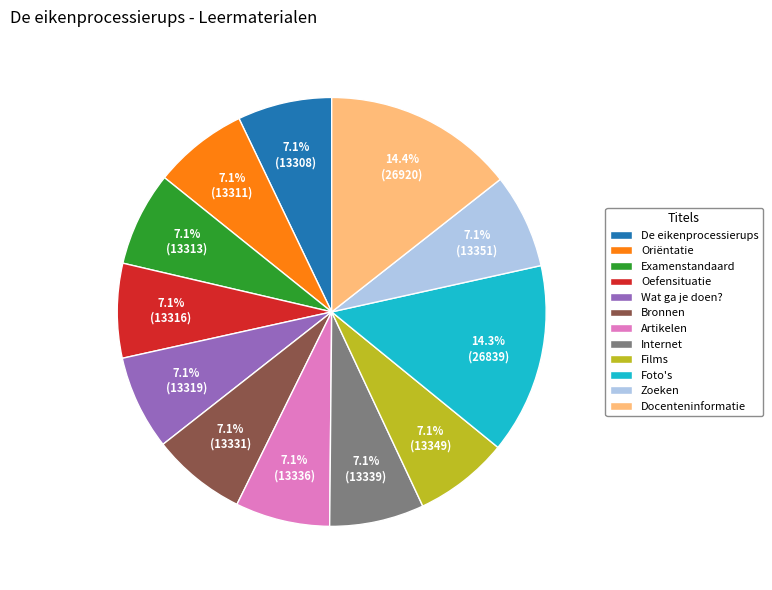

Do Docenteninformatie and Oriëntatie together represent more than half of the pie?

No